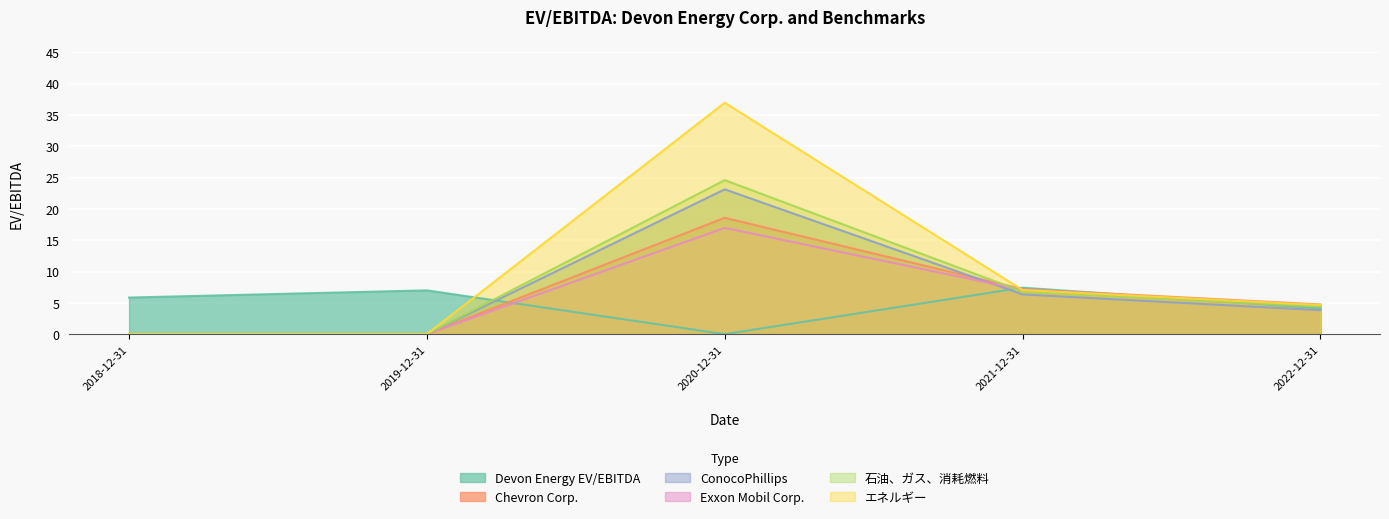

What is the sum of all Devon Energy EV/EBITDA values?

24.4